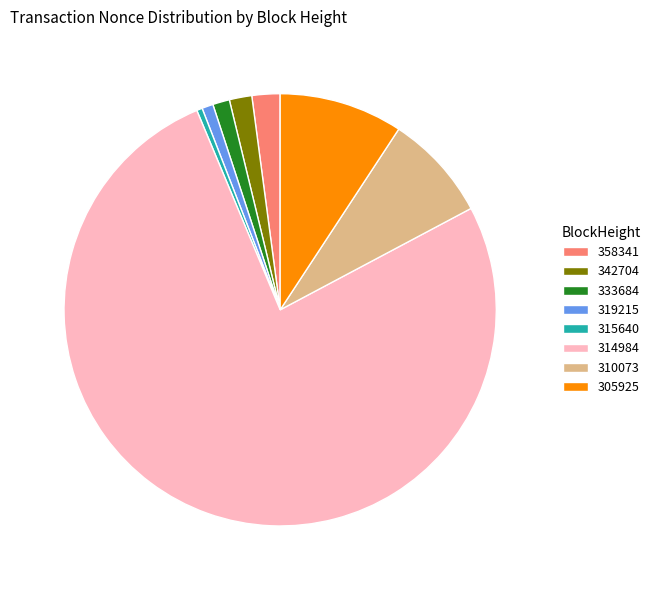

Which has a higher value, 314984 or 310073?

314984